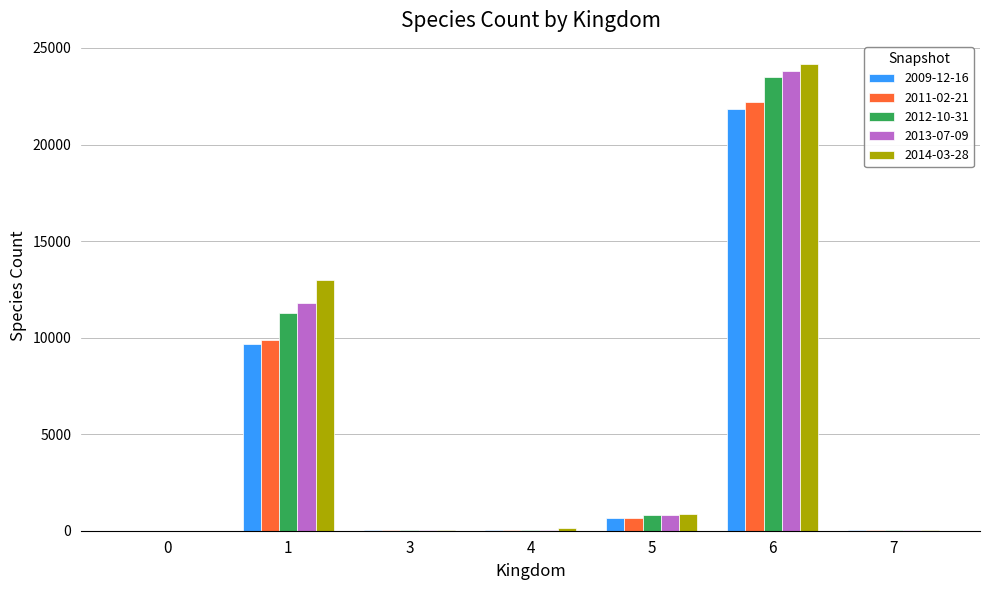

What is the greatest value displayed?

24159